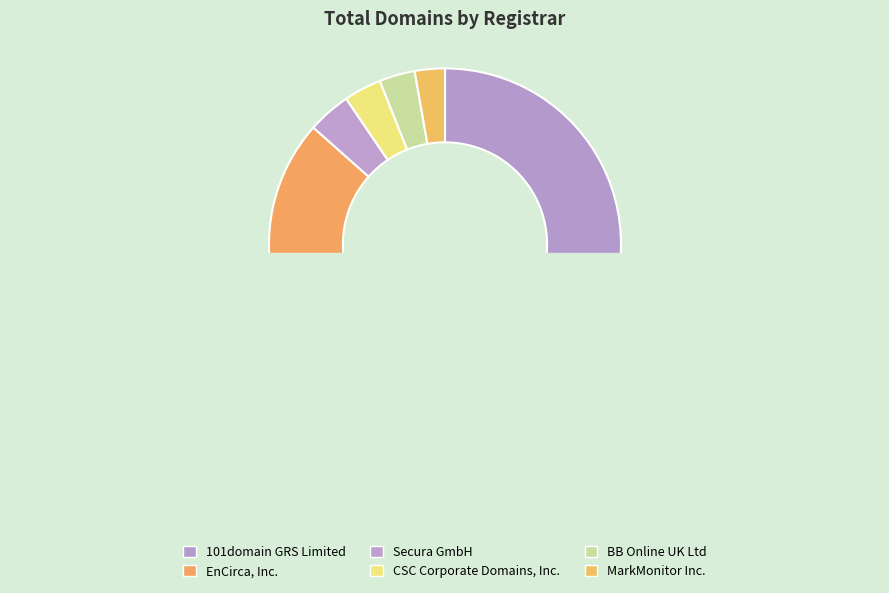

Which slice is the largest?

101domain GRS Limited